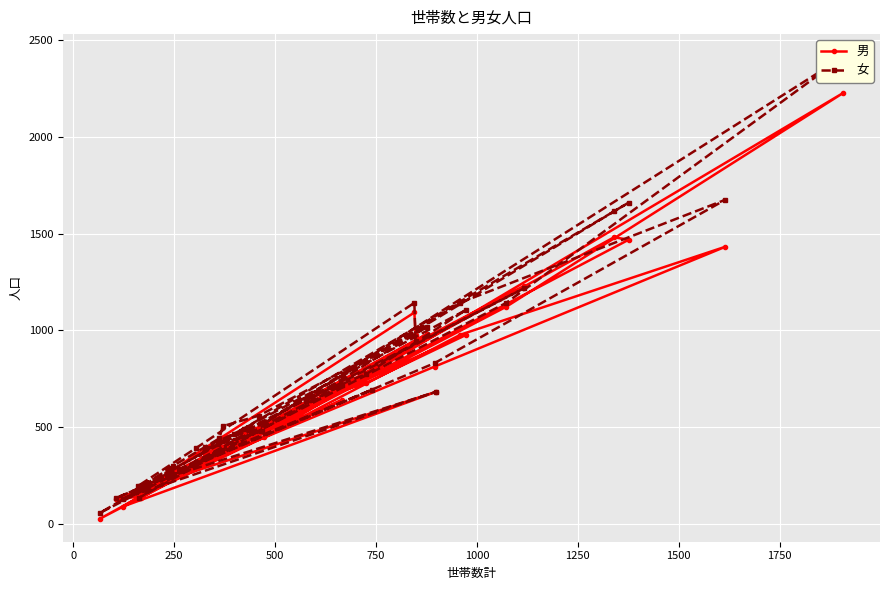

What is the minimum value shown in the chart?

26